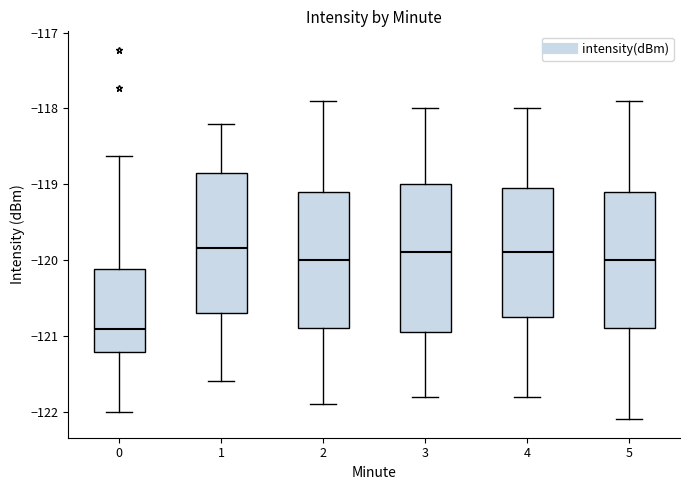

Where is the lower edge of the box at x = 2 on the y-axis? The values are not printed on the chart, so give them approximately, as read against the axis.

-120.9